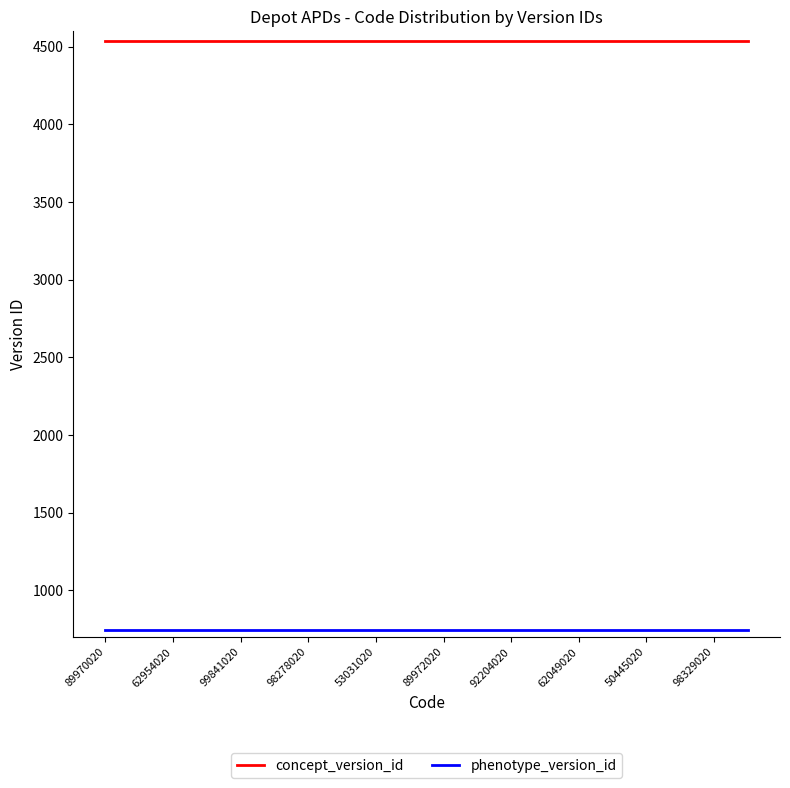

How many series are shown in this chart?

2